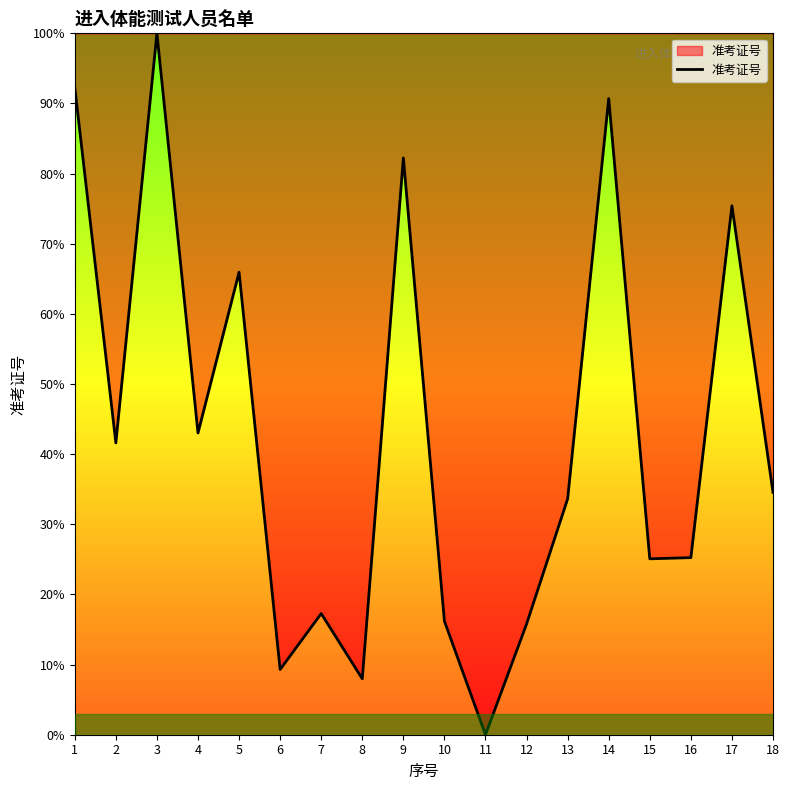

At which label is the value closest to 50?

4